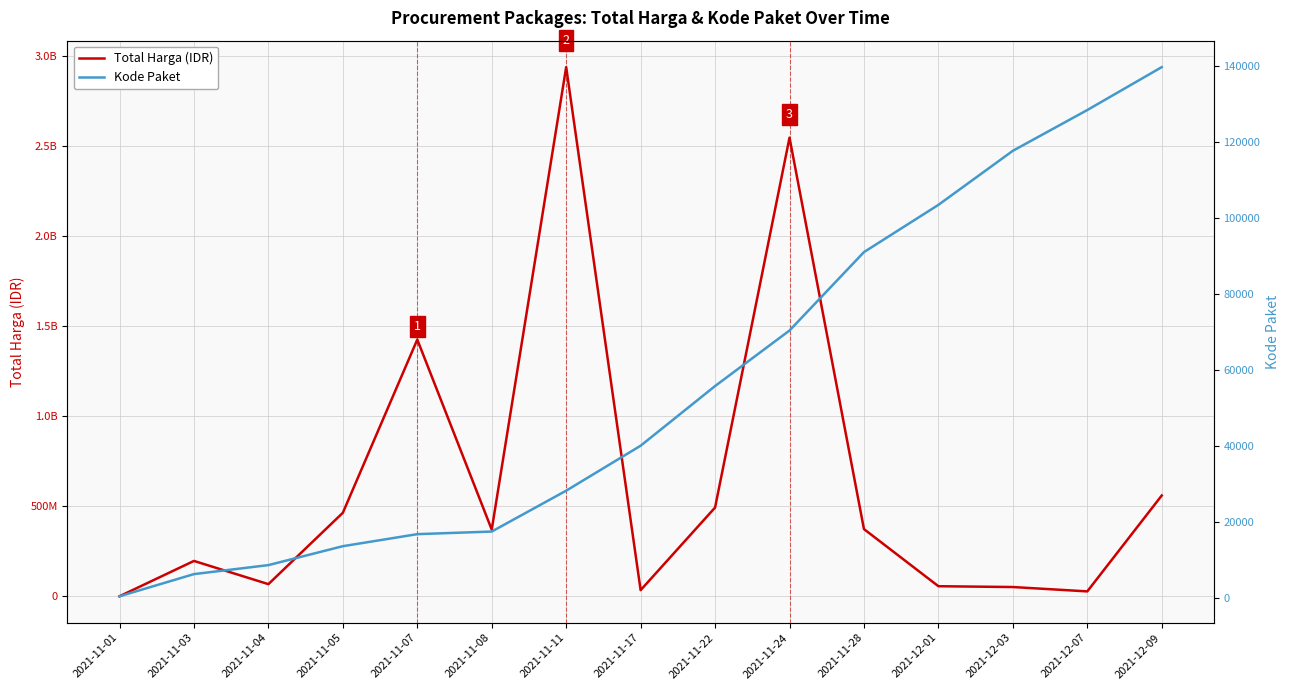

Reading left to right, extract all data points from this chart.

Total Harga (IDR): 2021-11-01=333600	2021-11-03=196512270	2021-11-04=67671075	2021-11-05=464002100	2021-11-07=1425867900	2021-11-08=370566300	2021-11-11=2938963240	2021-11-17=34292000	2021-11-22=493000000	2021-11-24=2547326200	2021-11-28=373404000	2021-12-01=56152800	2021-12-03=51601000	2021-12-07=27412000	2021-12-09=559971000
Kode Paket: 2021-11-01=464	2021-11-03=6300	2021-11-04=8668	2021-11-05=13652	2021-11-07=16823	2021-11-08=17509	2021-11-11=28271	2021-11-17=40112	2021-11-22=55826	2021-11-24=70453	2021-11-28=91101	2021-12-01=103541	2021-12-03=117783	2021-12-07=128516	2021-12-09=139817